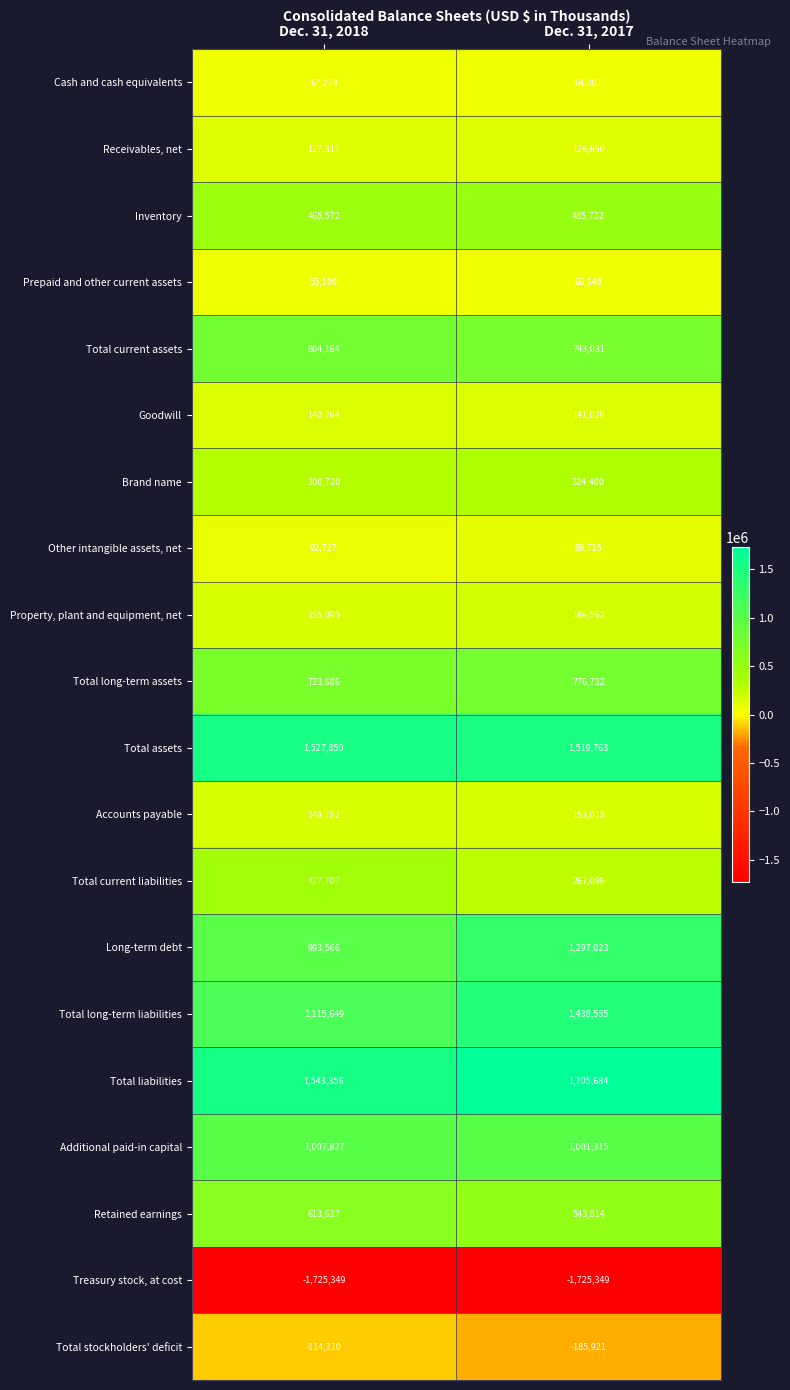

At which label is Total stockholders' deficit closest to -150115?

Dec. 31, 2018